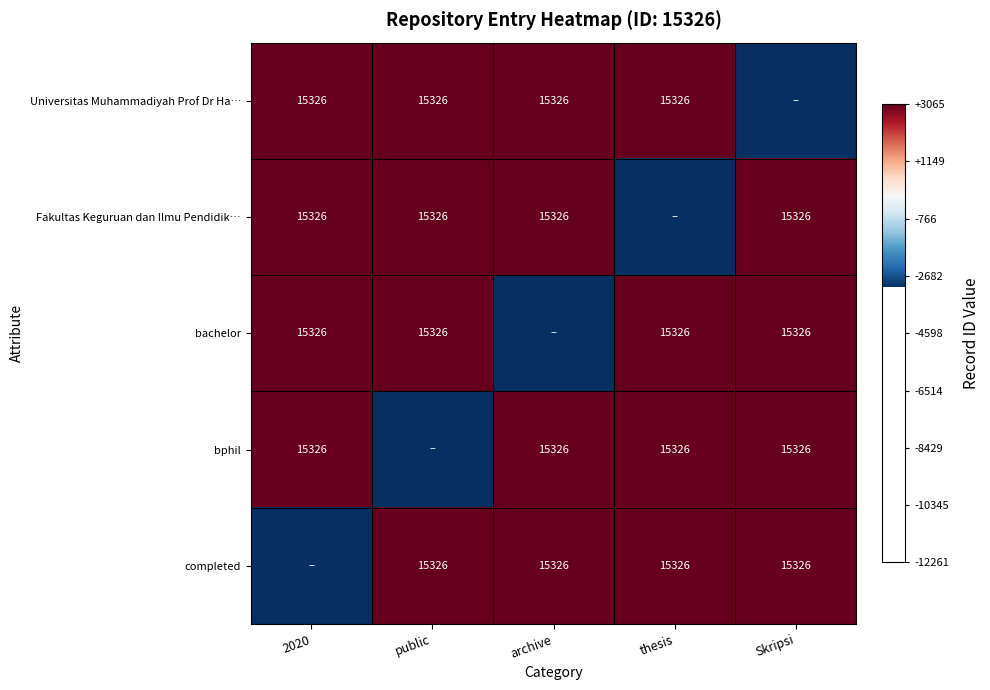

Is it true that bachelor equals 25081.6 at 2020?

False